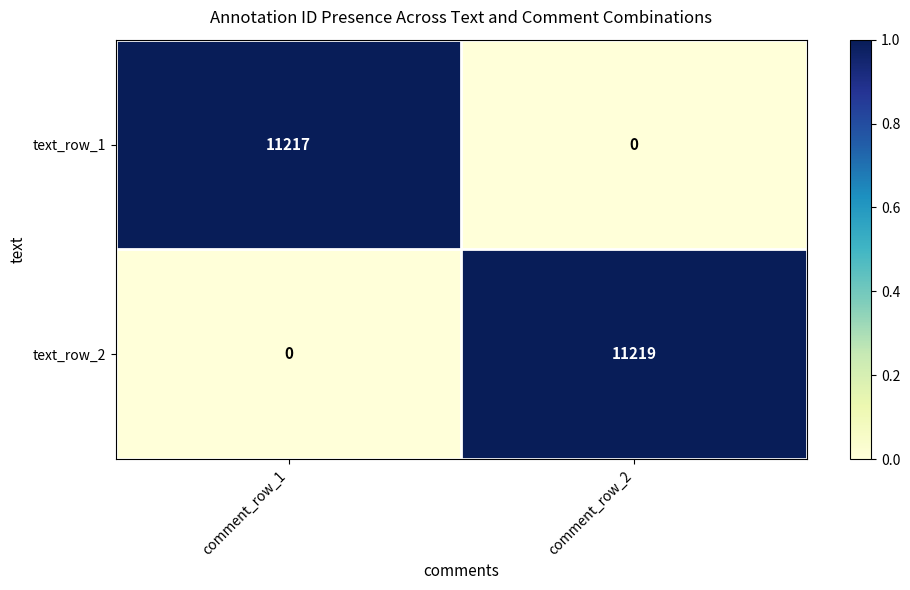

Rank the series by their average value, from lowest to highest.

text_row_1, text_row_2